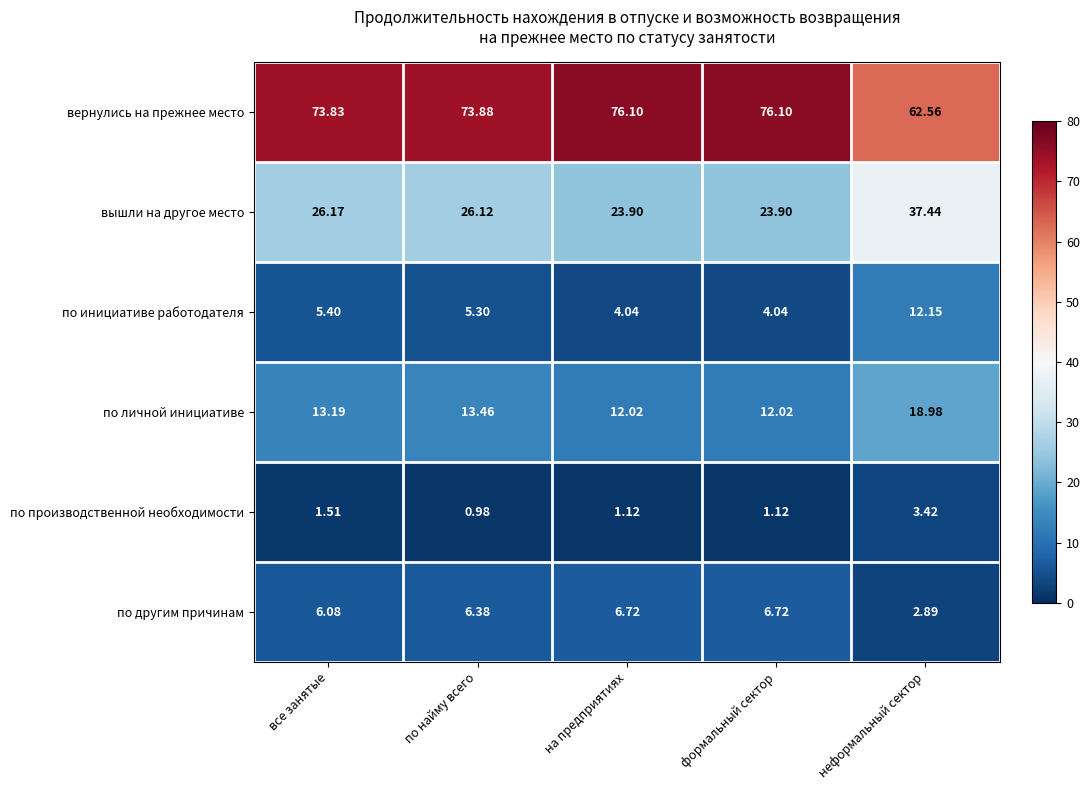

At which label is вышли на другое место closest to 30?

все занятые